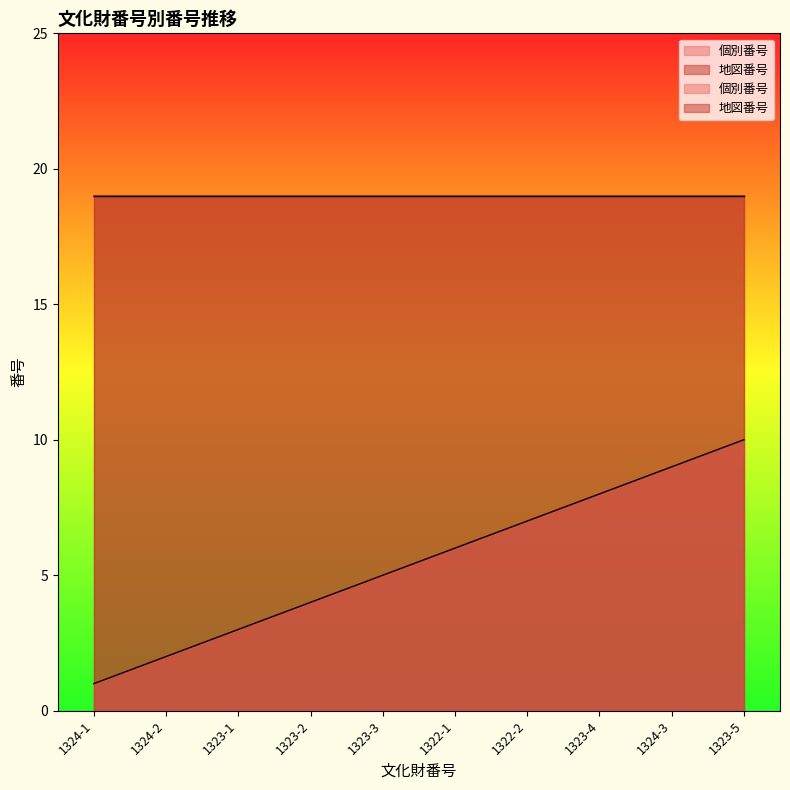

Reading left to right, what are all the values shown in this chart?

1324-1=1	1324-2=2	1323-1=3	1323-2=4	1323-3=5	1322-1=6	1322-2=7	1323-4=8	1324-3=9	1323-5=10